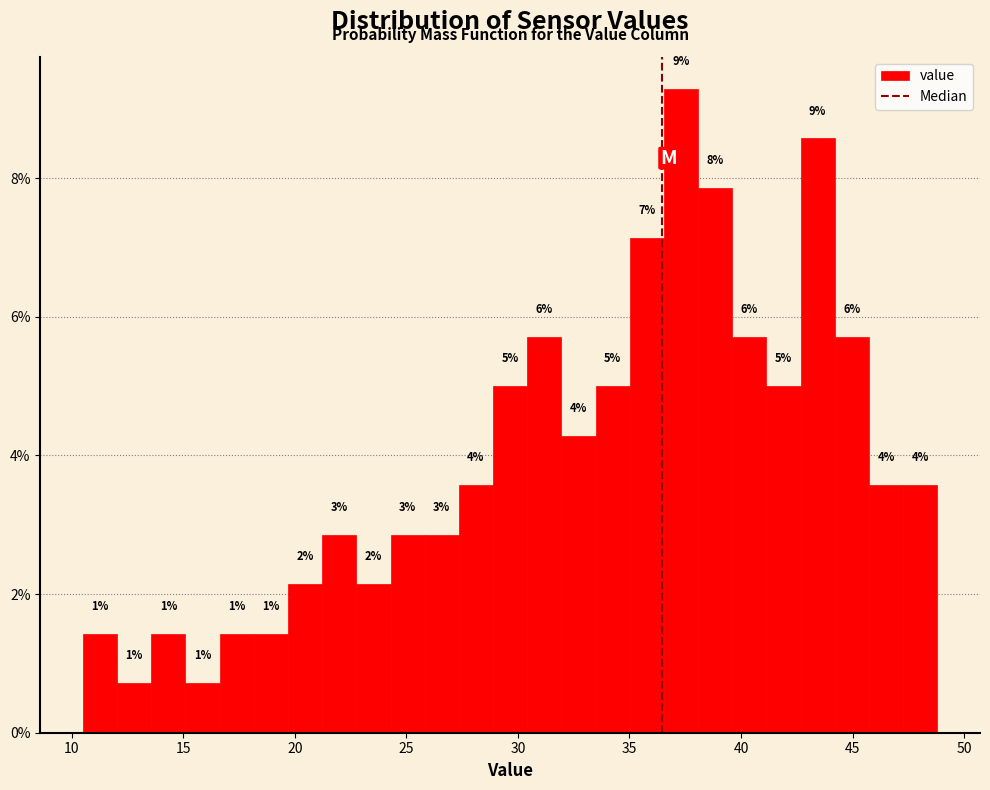

Around what value on the x-axis is the tallest bar? Give the approximate position of its centre, as read against the axis.

37.5